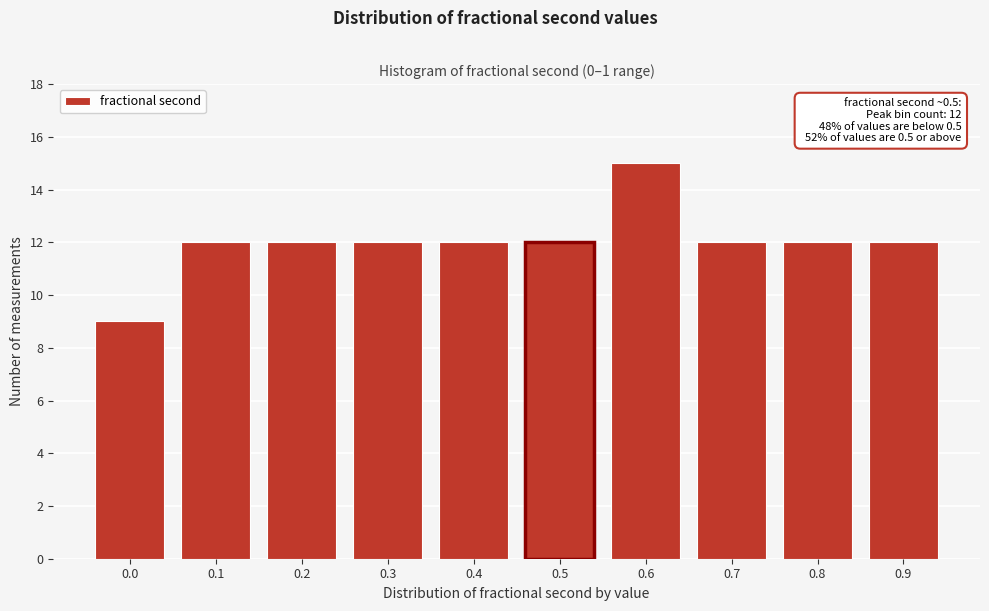

Reading left to right, what are all the values shown in this chart?

9	12	12	12	12	12	15	12	12	12